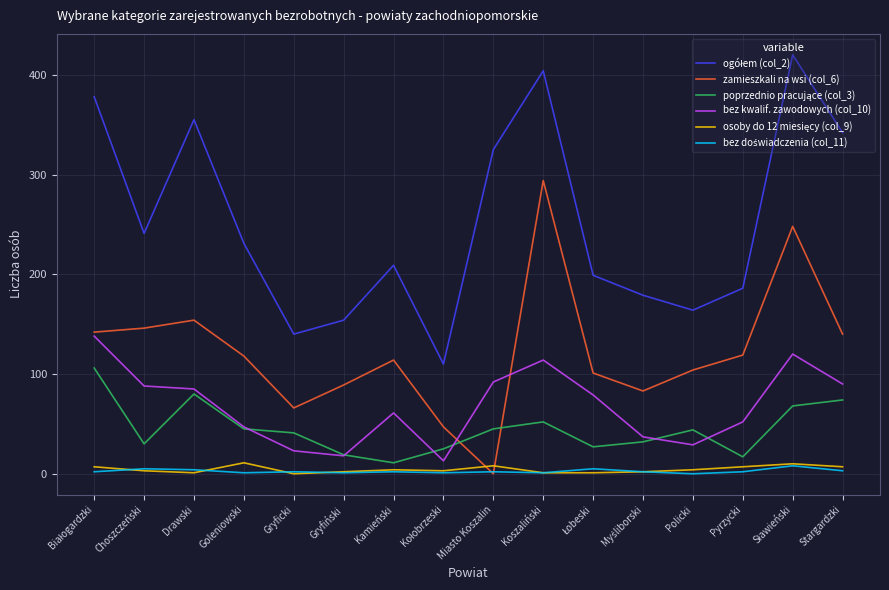

What is the approximate value of zamieszkali na wsi (col_6) at Pyrzycki?

119